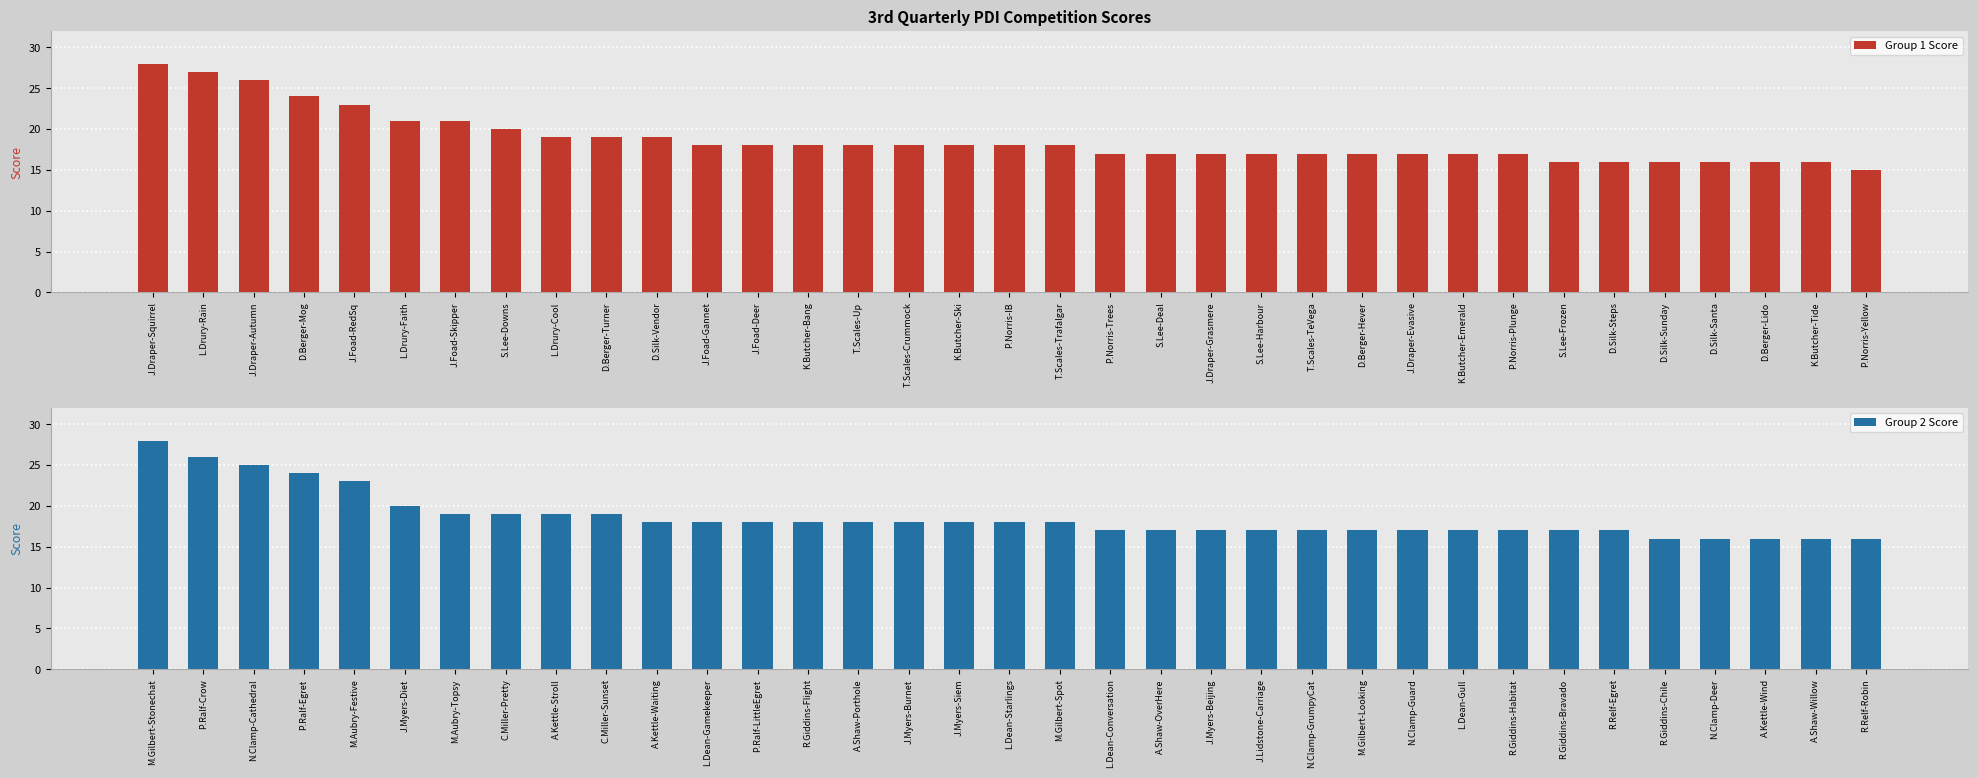

Does the chart contain stacked bars?

No